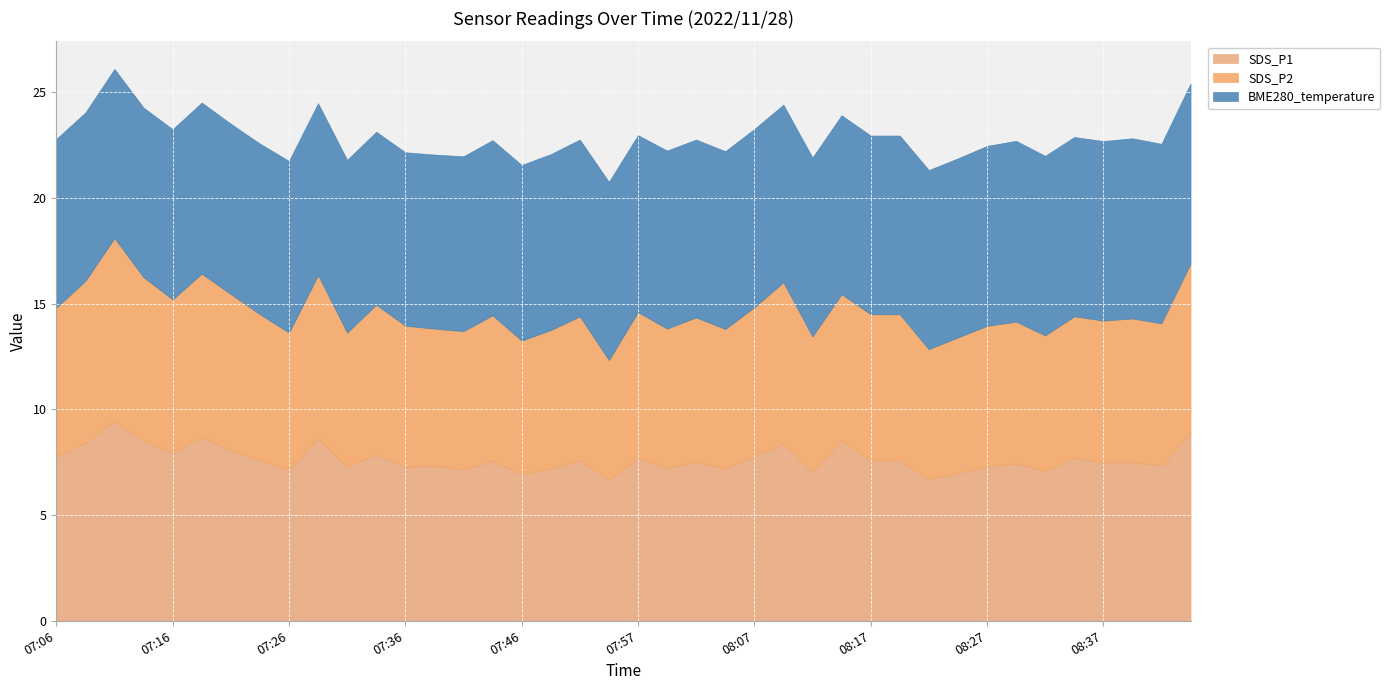

Where is the first local minimum for SDS_P1?

07:16